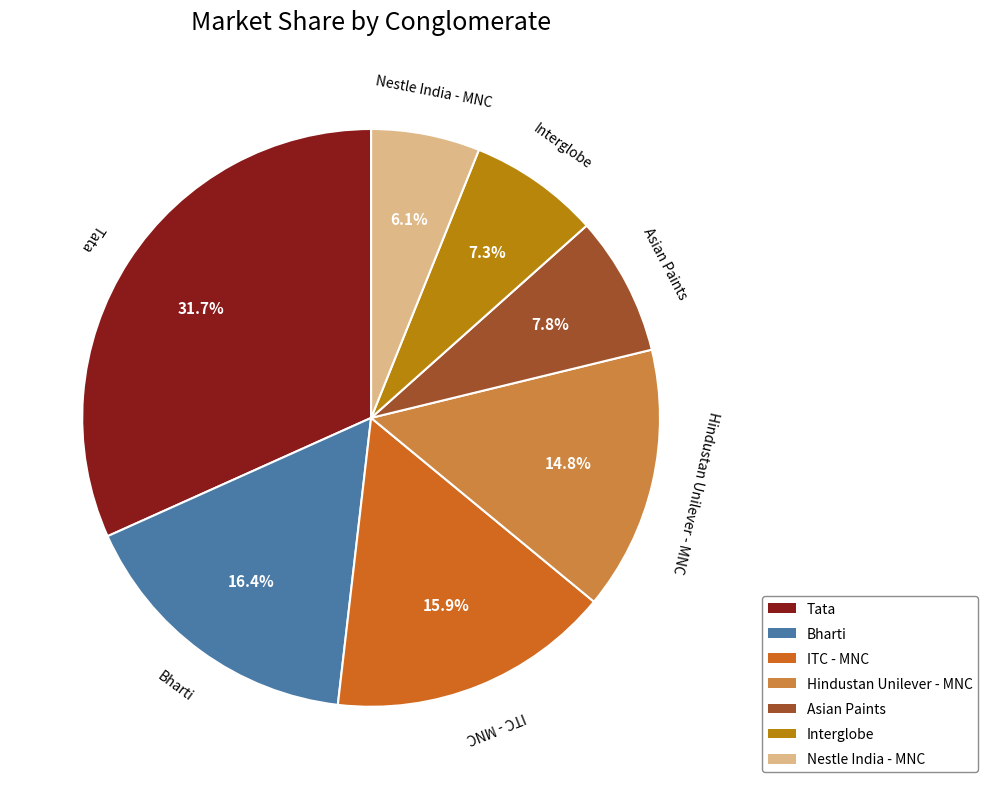

Does Tata account for over 50% of the chart?

No